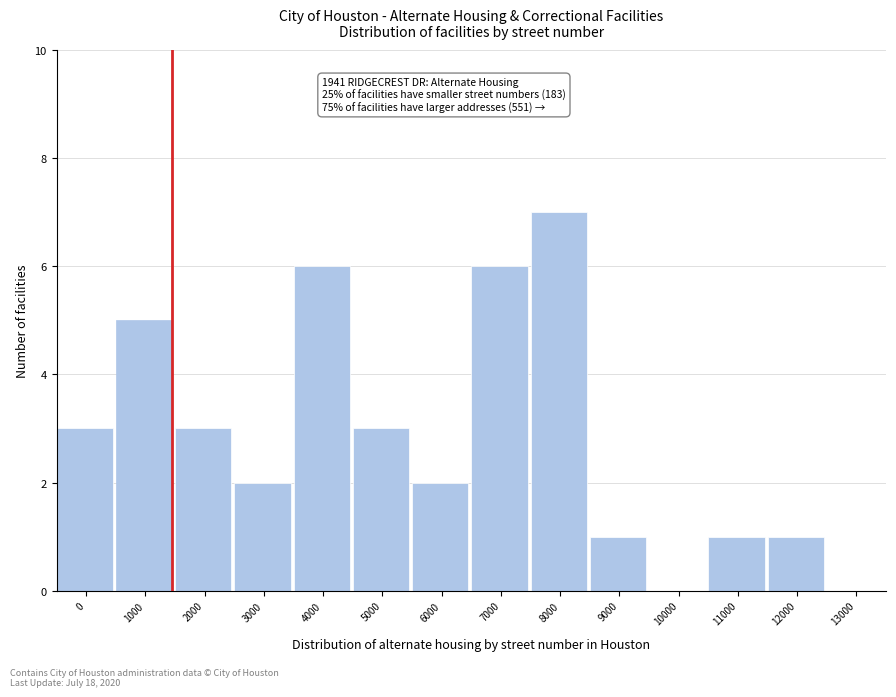

Reading left to right, transcribe all the data shown in this chart.

0=3	1000=5	2000=3	3000=2	4000=6	5000=3	6000=2	7000=6	8000=7	9000=1	10000=0	11000=1	12000=1	13000=0